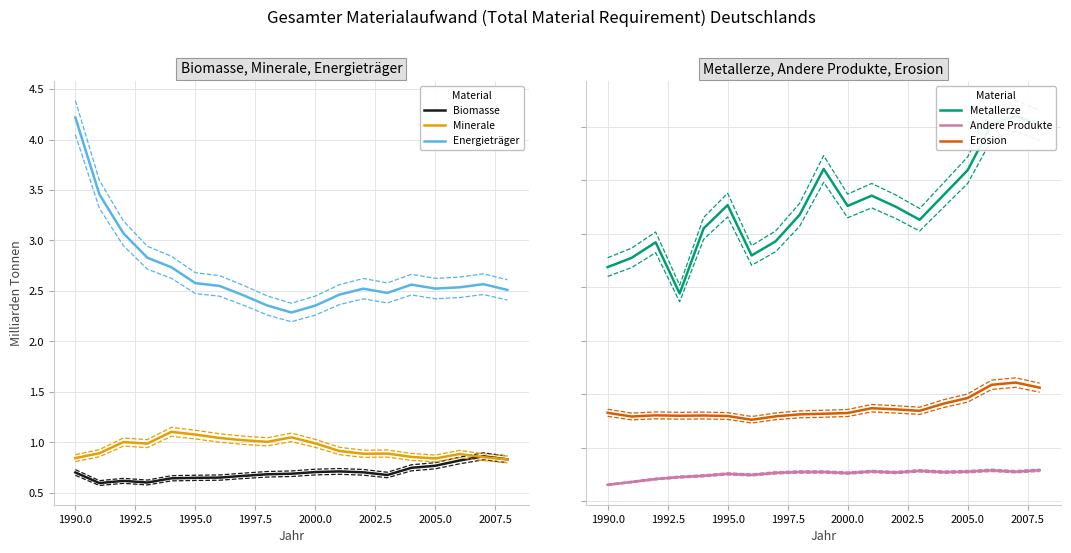

True or false: Energieträger and Biomasse intersect in this chart.

False